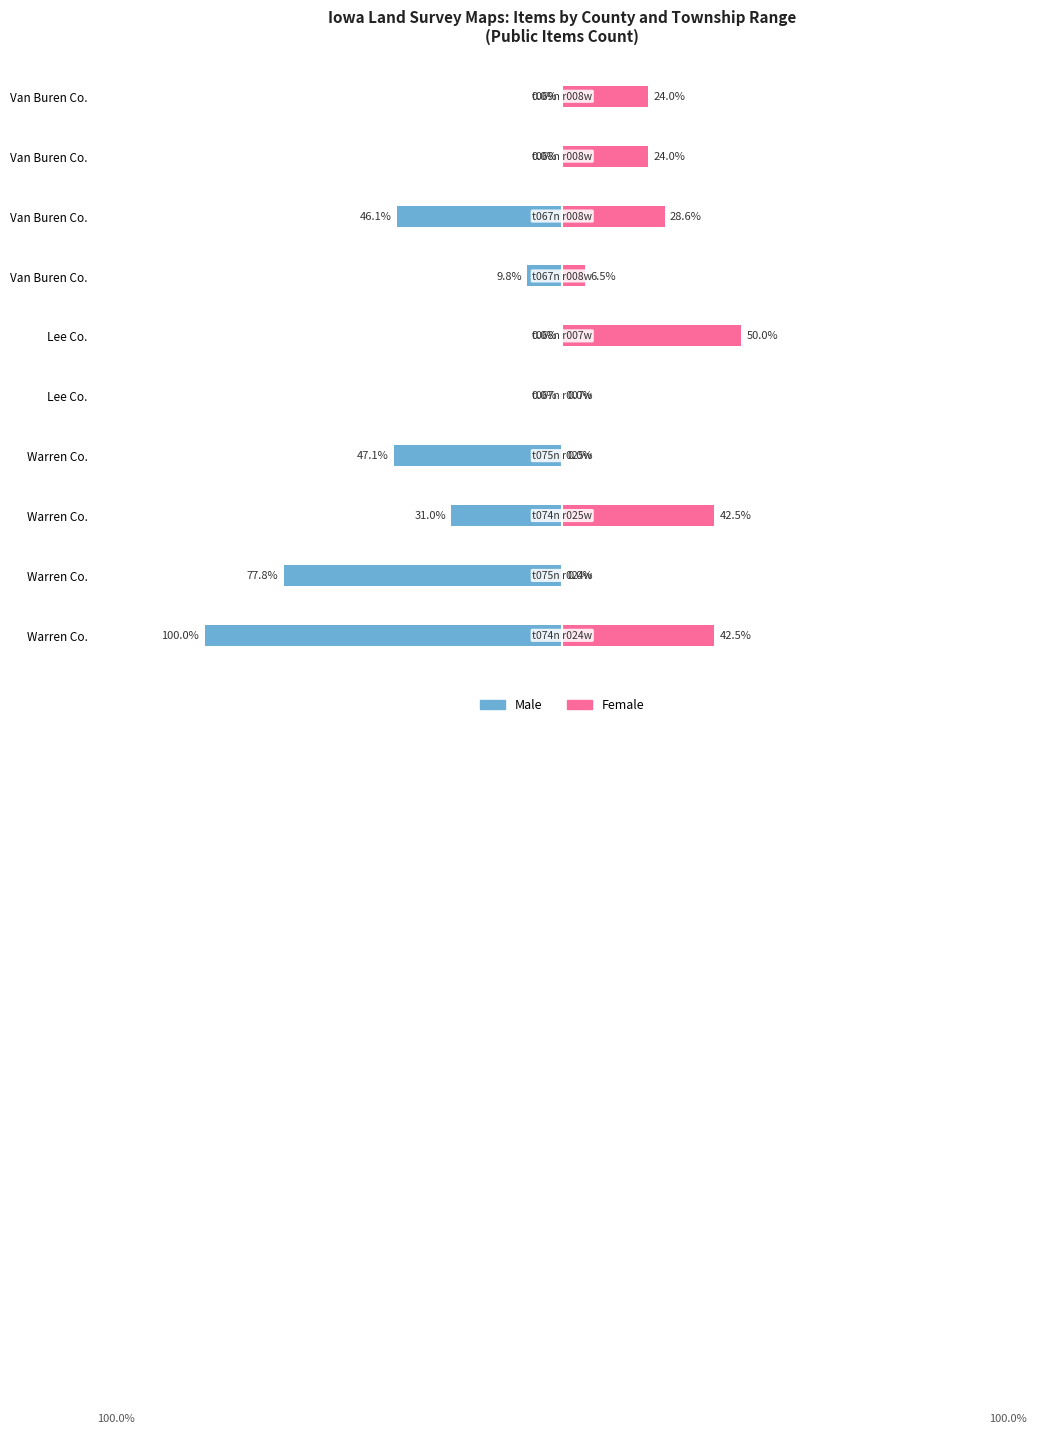

The value of Male at Warren Co. is -77.8. True or false?

True